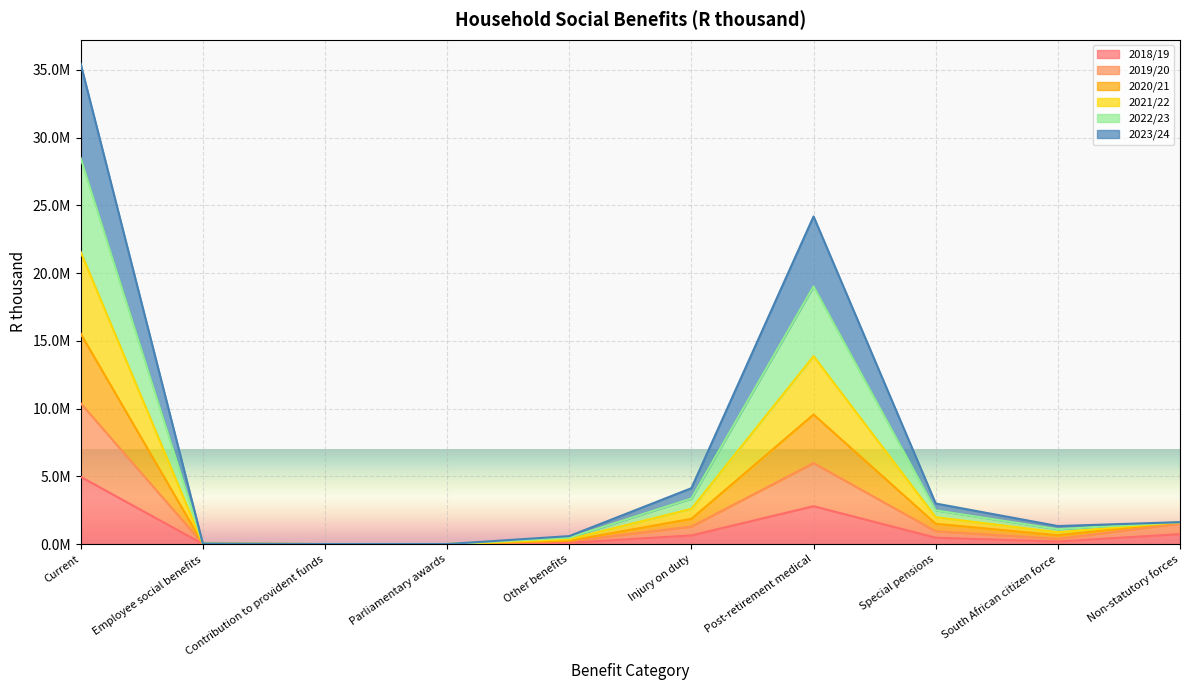

True or false: 2018/19 and 2021/22 cross at least once.

False